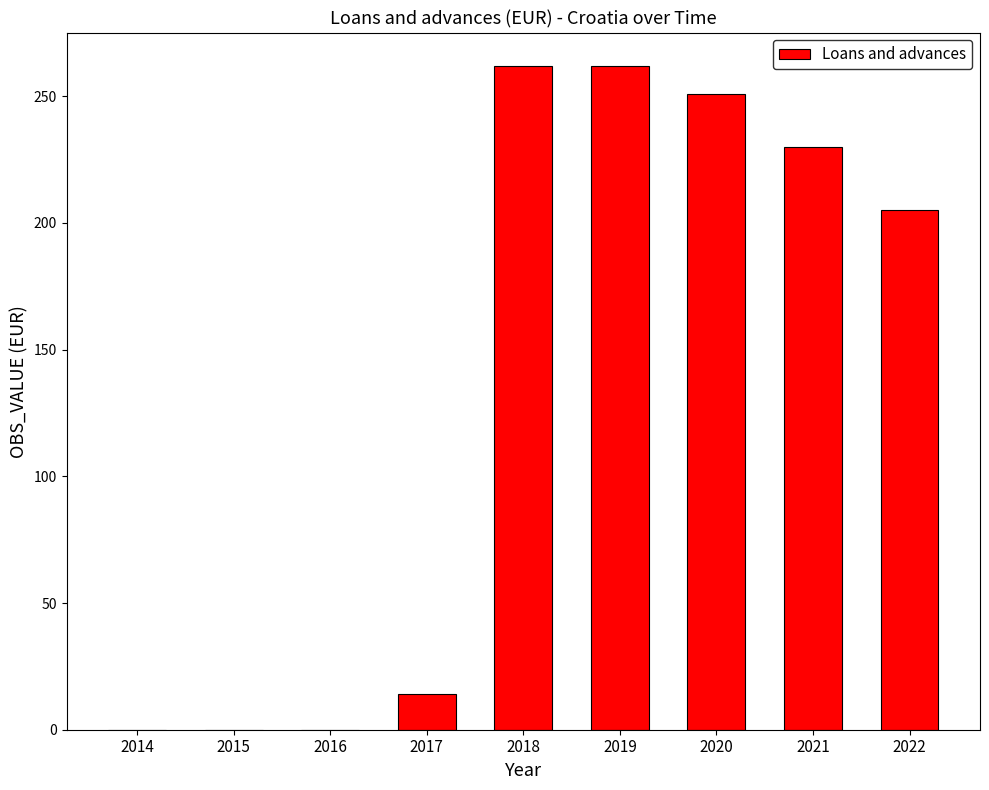

What is the change in value from 2016 to 2019?

+262